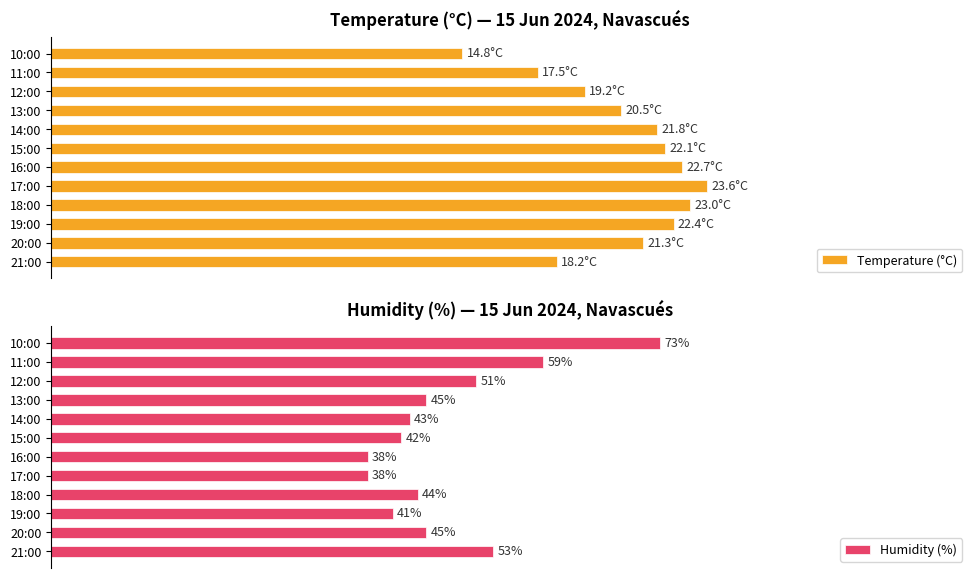

Which series has the largest total across all categories?

Temperature (°C)